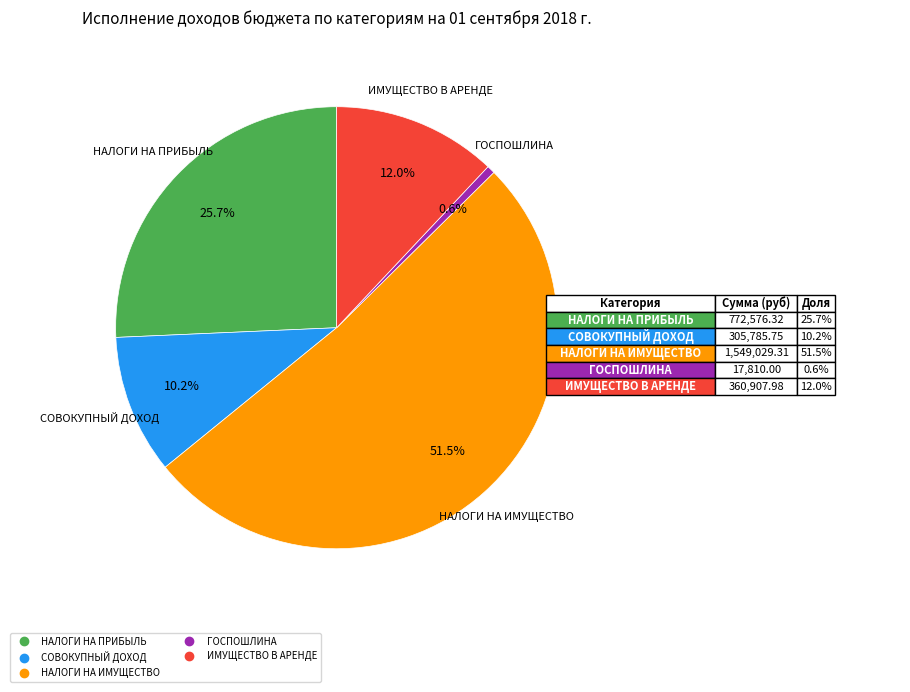

How many slices are in this pie chart?

5